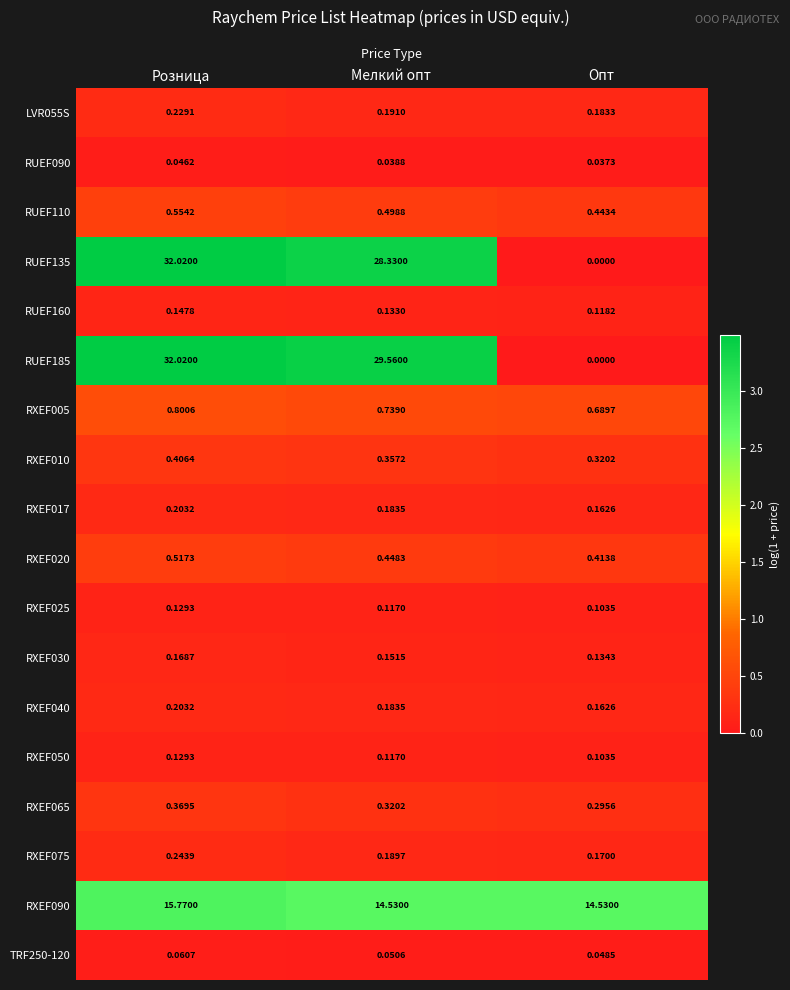

Is the value of RXEF005 at Мелкий опт greater than the value of RUEF135 at Опт?

Yes